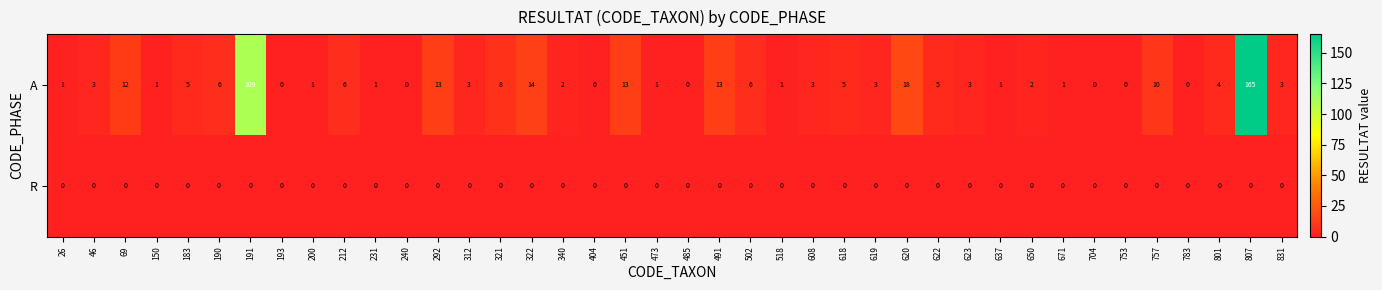

How many data points does each series have?

40